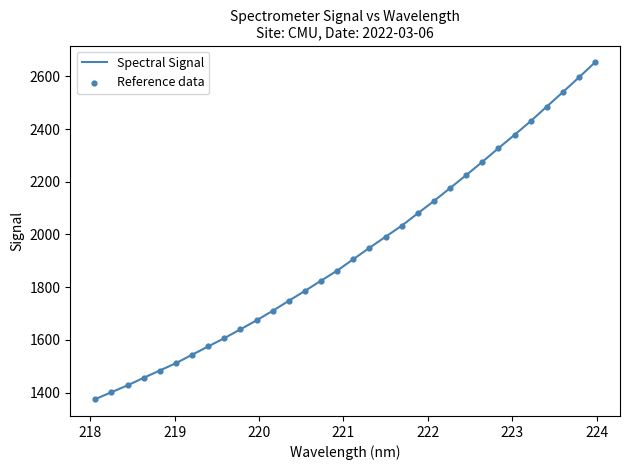

What is the greatest value displayed?

2653.3